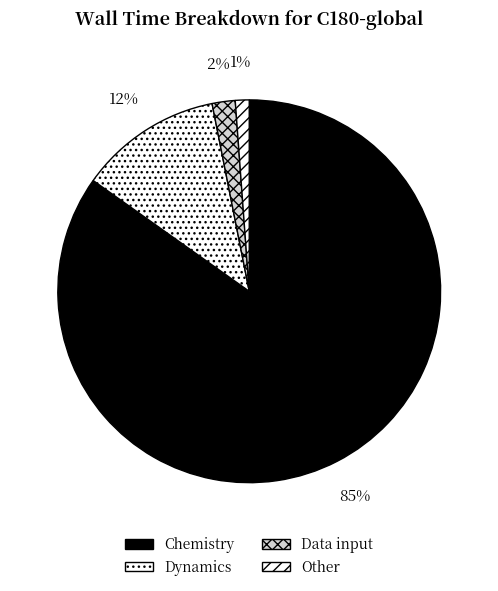

To the nearest percent, what portion does Dynamics represent?

12%